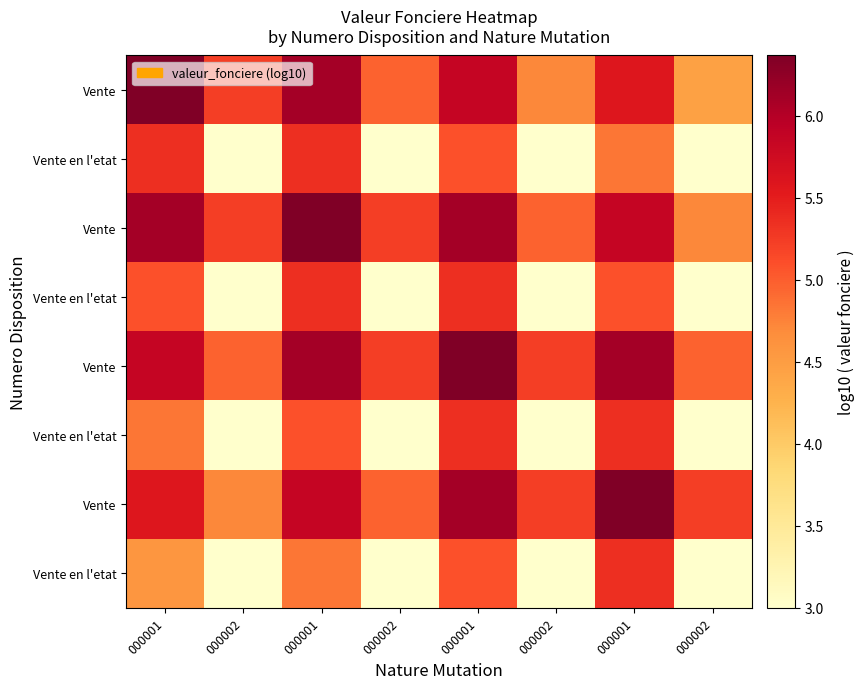

Which has a higher value, 000002 or 000002?

000002